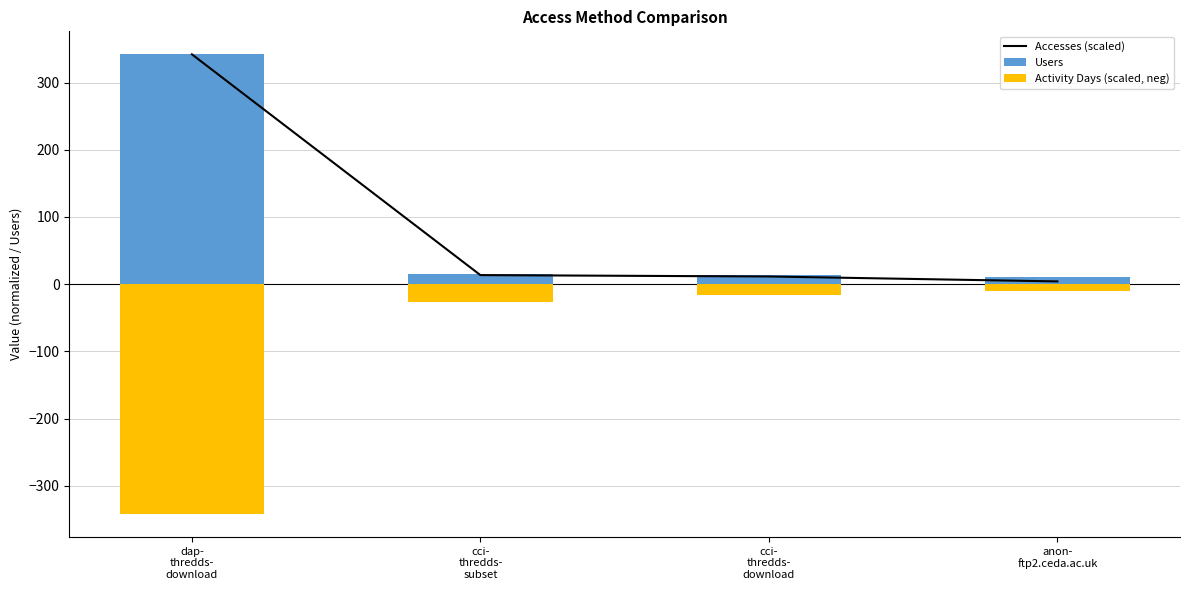

What is the difference between the second highest and second lowest values in the Accesses (scaled) series?

2.0